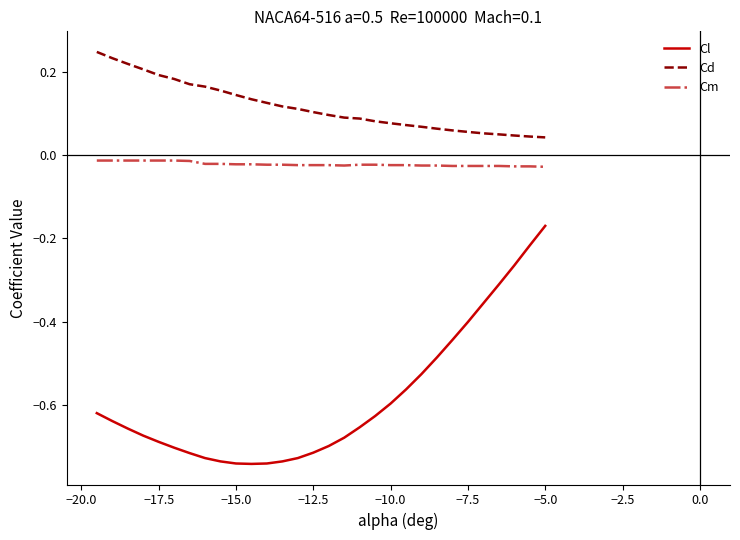

True or false: Cd and Cl cross at least once.

False